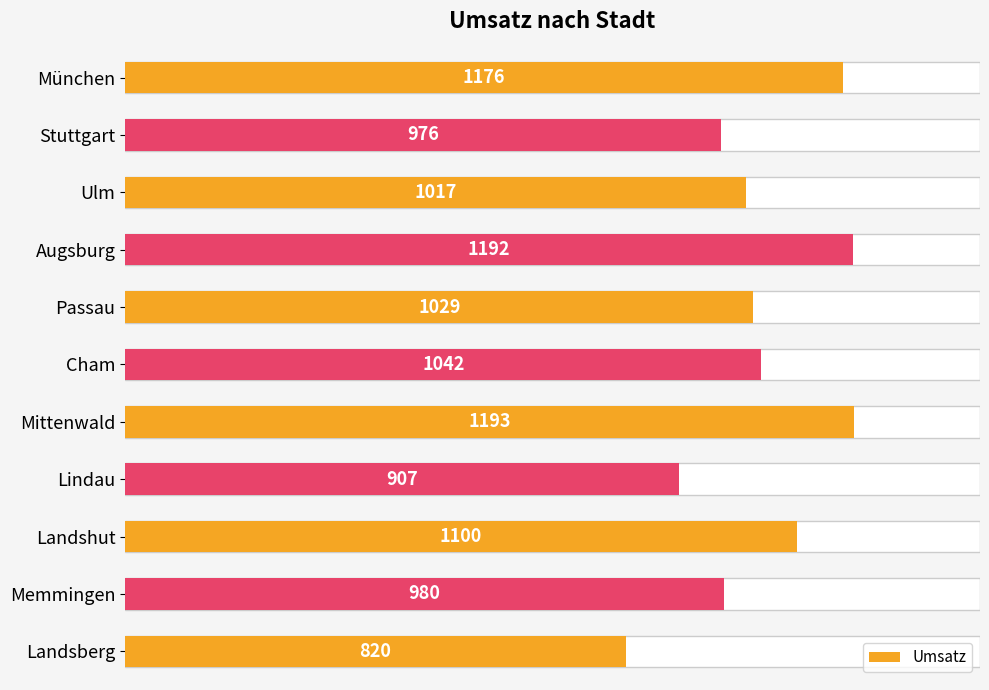

What is the sum of all values?

11432